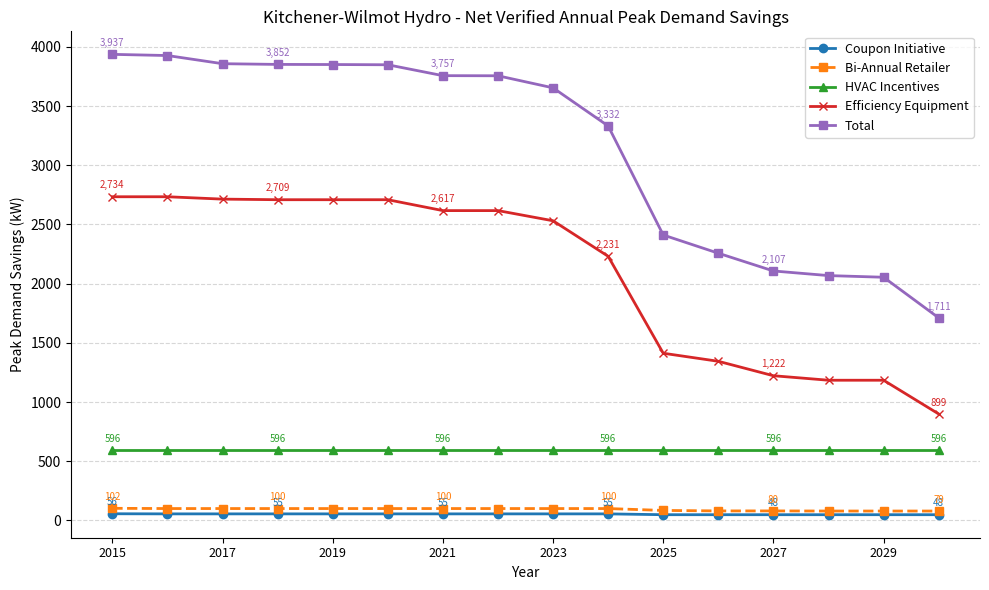

Which series has the widest spread of values?

Total